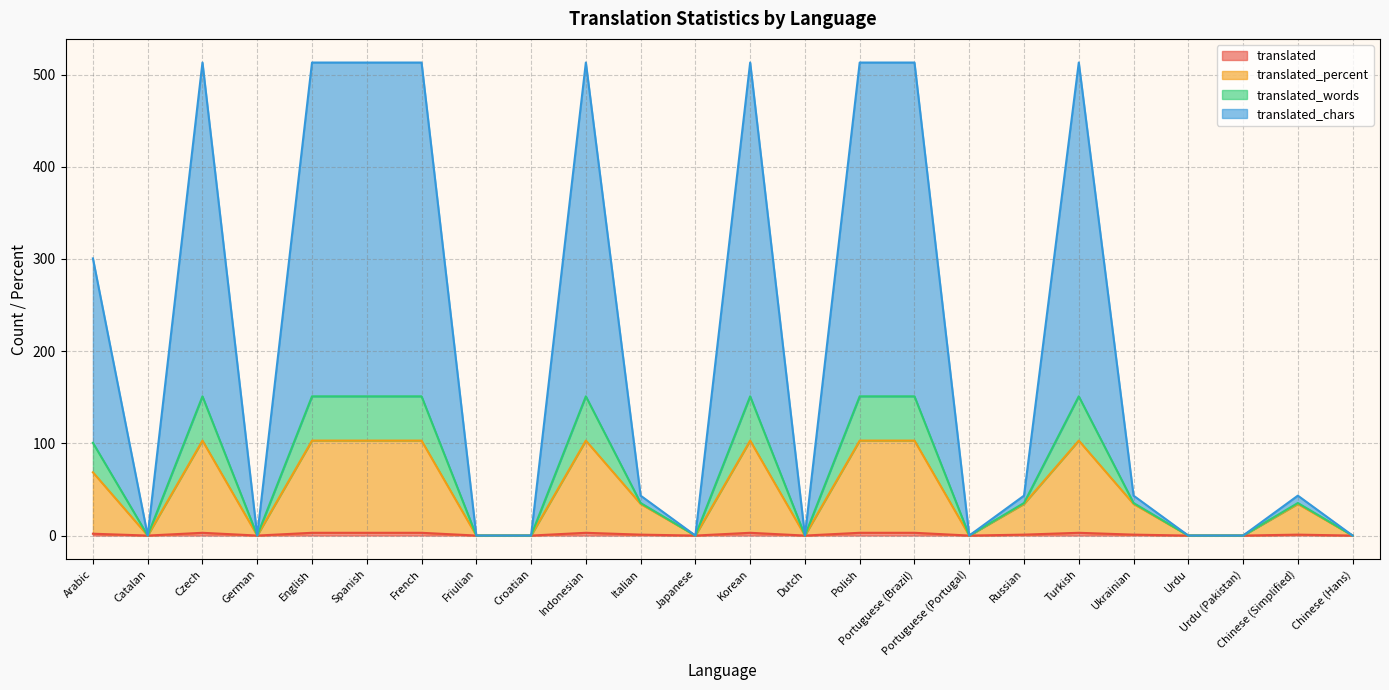

The value of translated_chars at Friulian is -71.2. True or false?

False